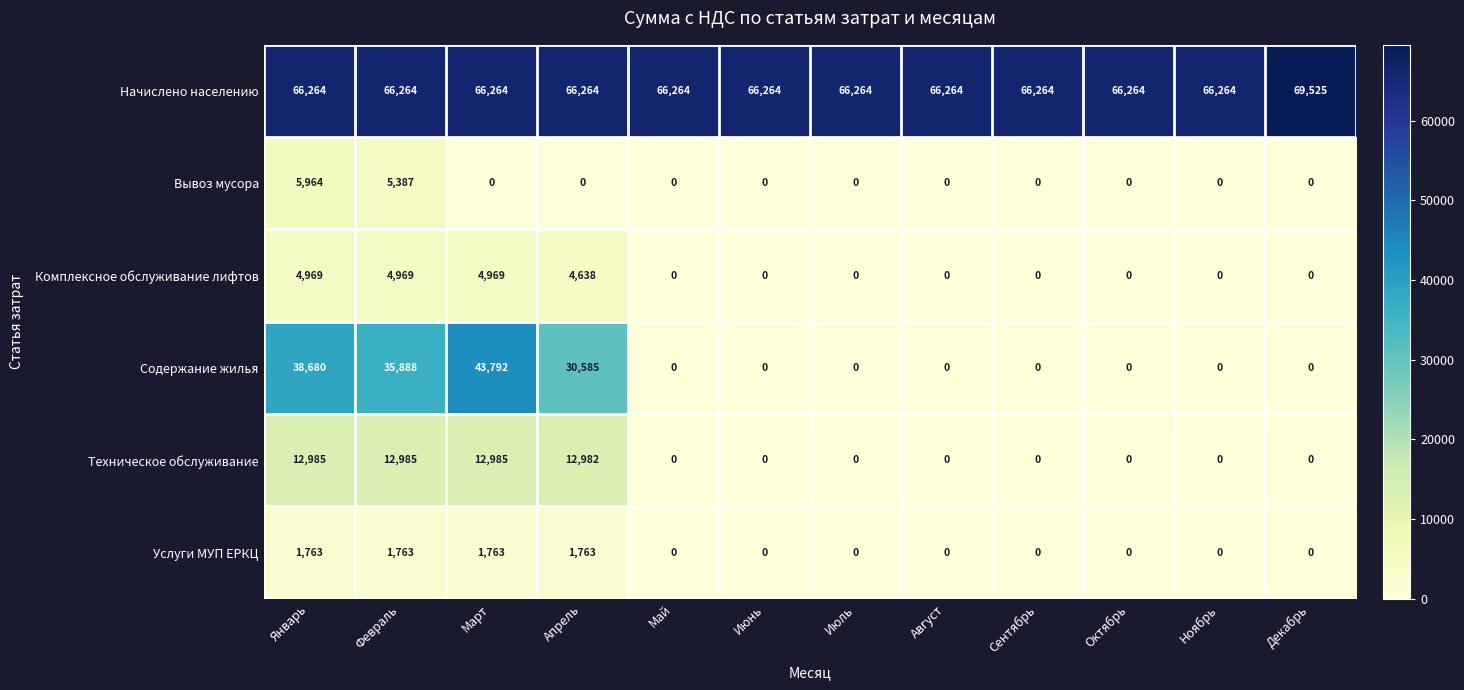

Which series has the largest range (max minus min)?

Содержание жилья